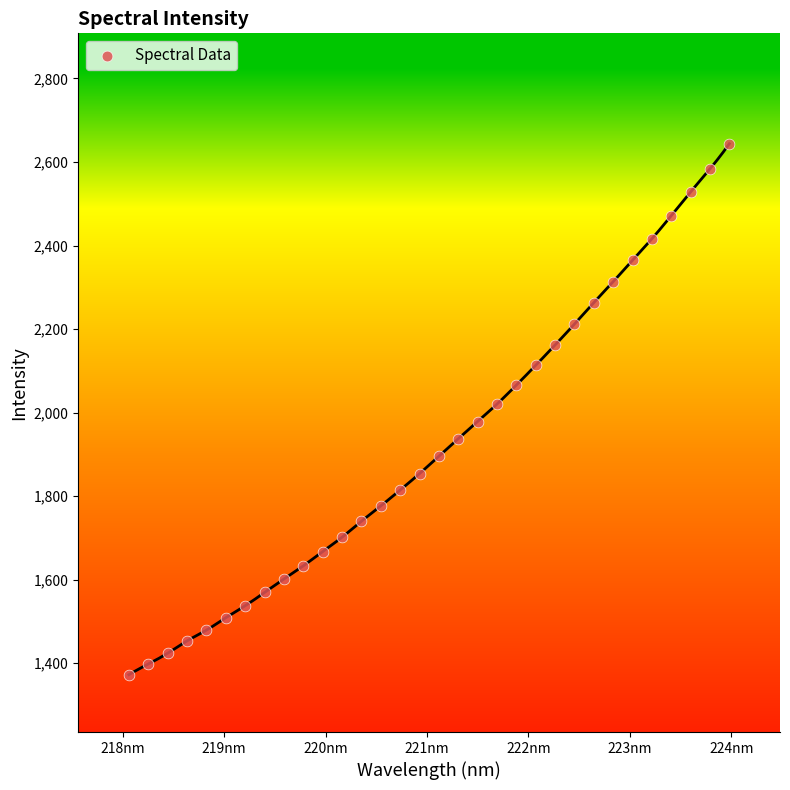

What is the range of X values (max minus min)?

5.9